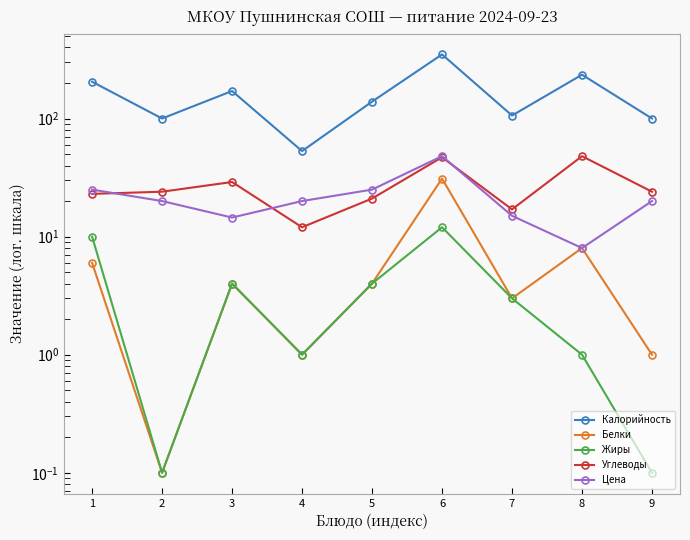

What is the highest value of the Калорийность series?

349.0